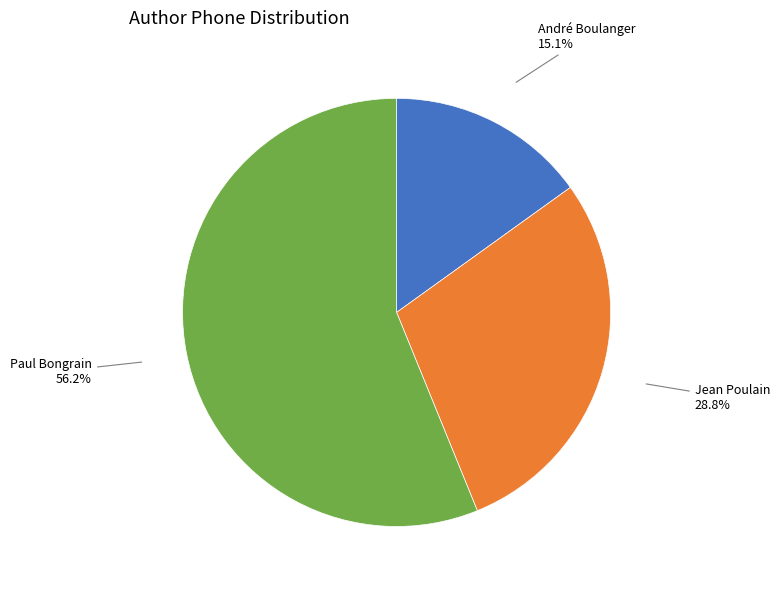

How many slices are in this pie chart?

3